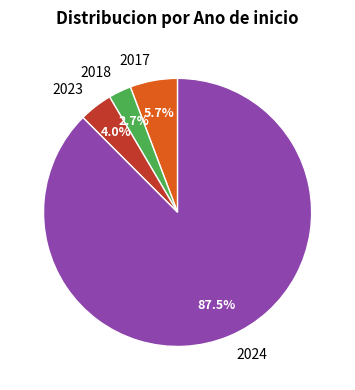

What is the ratio of the value at 2017 to the value at 2024?

0.1